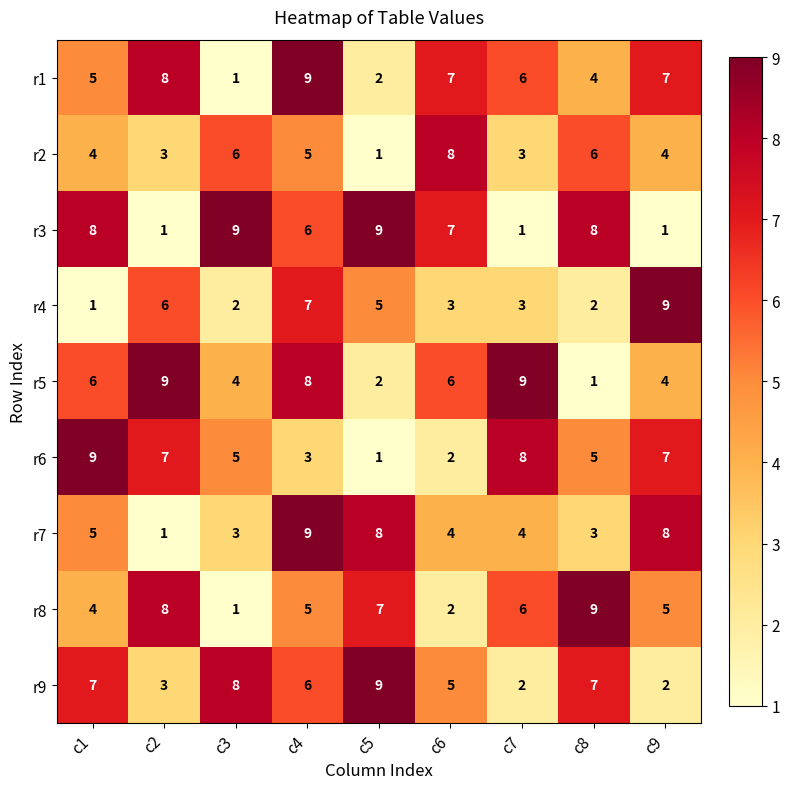

What is the sum of the r7 values at c5 and c3?

11